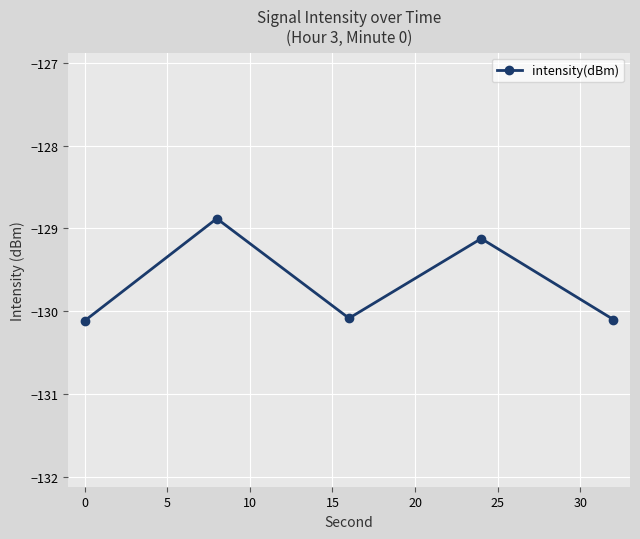

Reading left to right, what are all the values shown in this chart?

-130.1	-128.9	-130.1	-129.1	-130.1